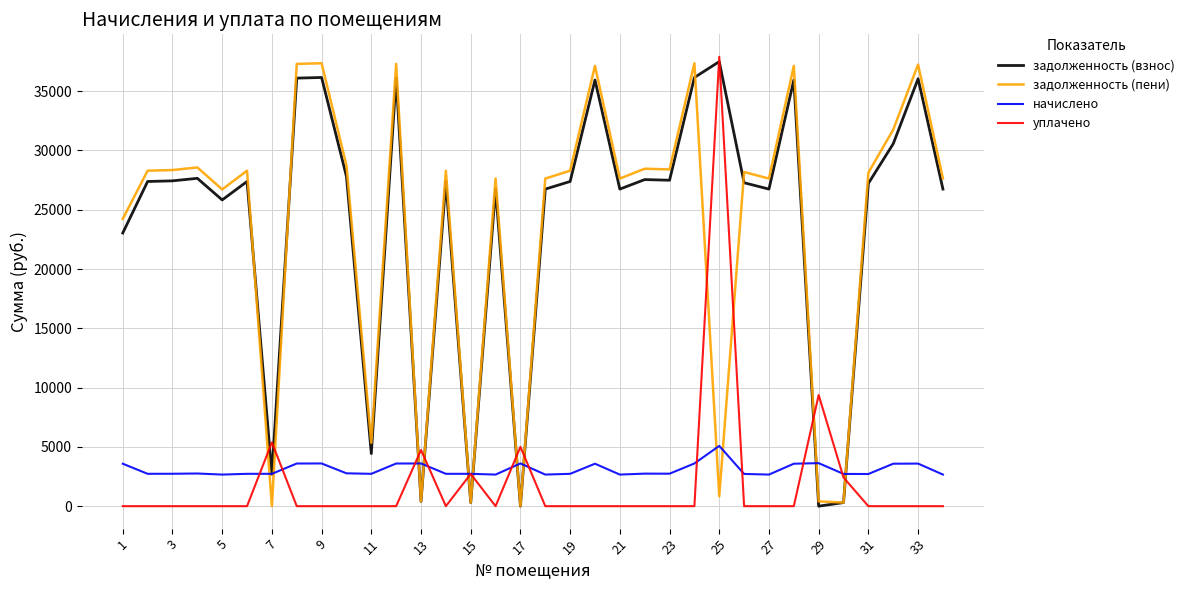

After their last crossing, which series has the higher values: начислено or задолженность (пени)?

задолженность (пени)